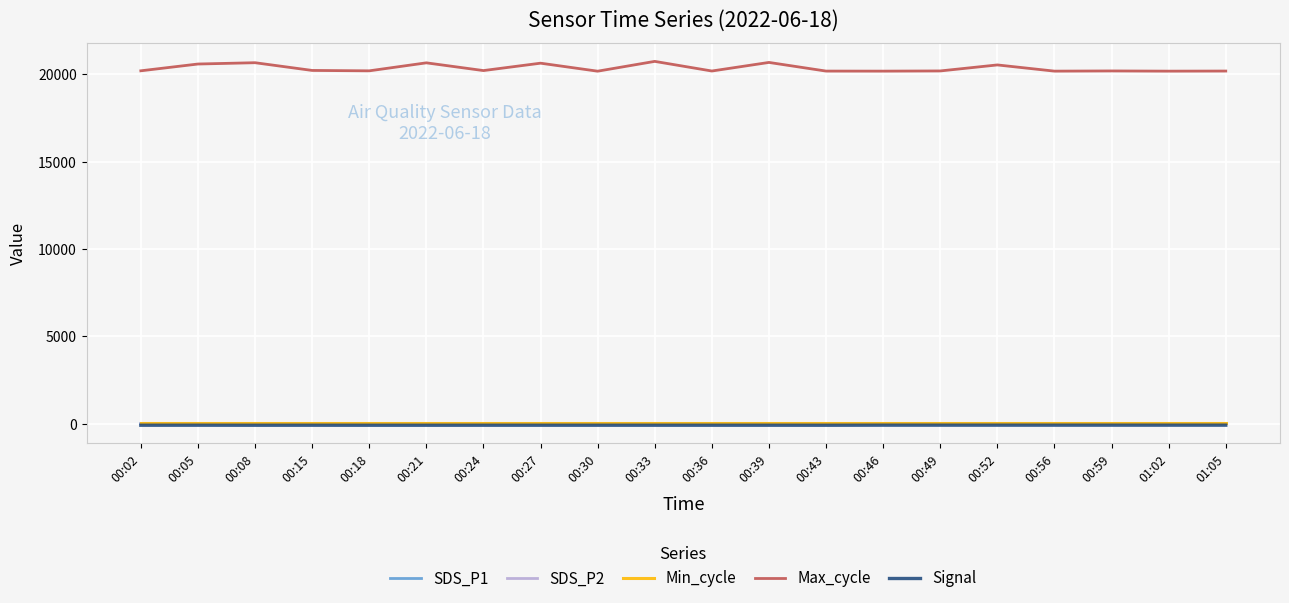

Which series has the widest spread of values?

Max_cycle